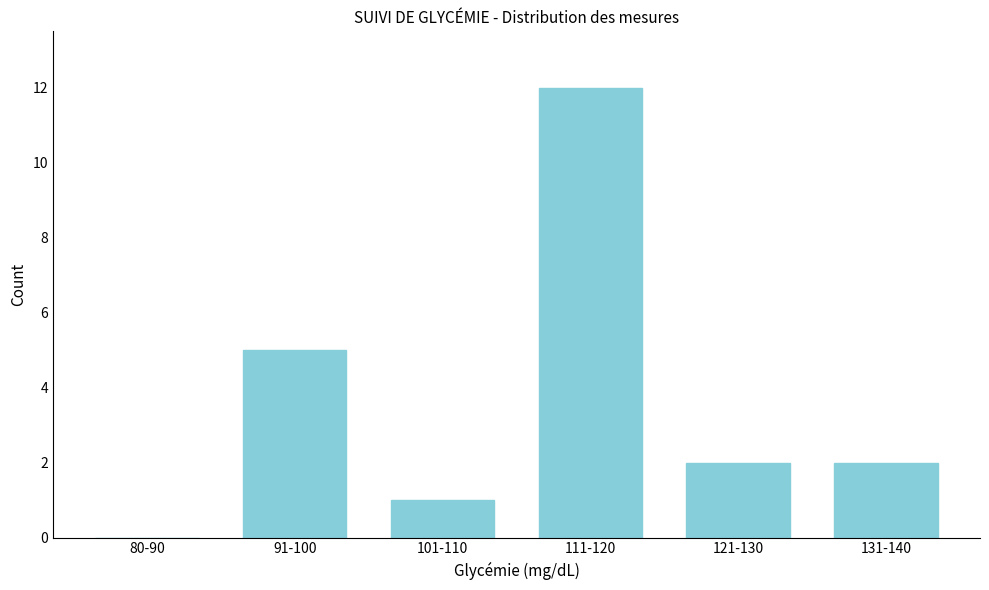

Reading left to right, extract all data points from this chart.

80-90=0	91-100=5	101-110=1	111-120=12	121-130=2	131-140=2